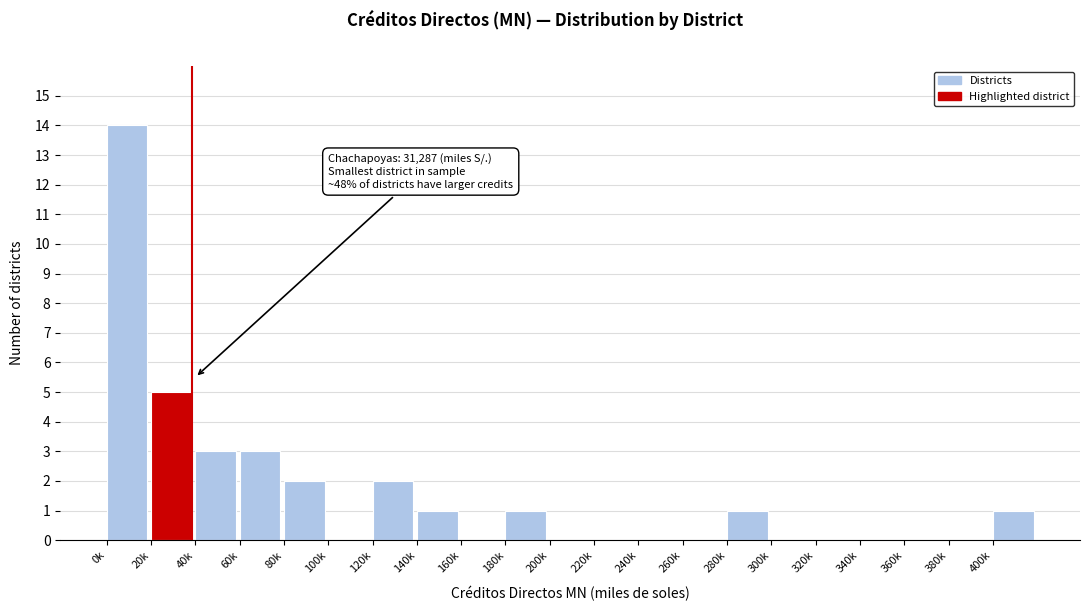

Reading left to right, transcribe all the data shown in this chart.

0k=14	20k=5	40k=3	60k=3	80k=2	100k=0	120k=2	140k=1	160k=0	180k=1	200k=0	220k=0	240k=0	260k=0	280k=1	300k=0	320k=0	340k=0	360k=0	380k=0	400k=1